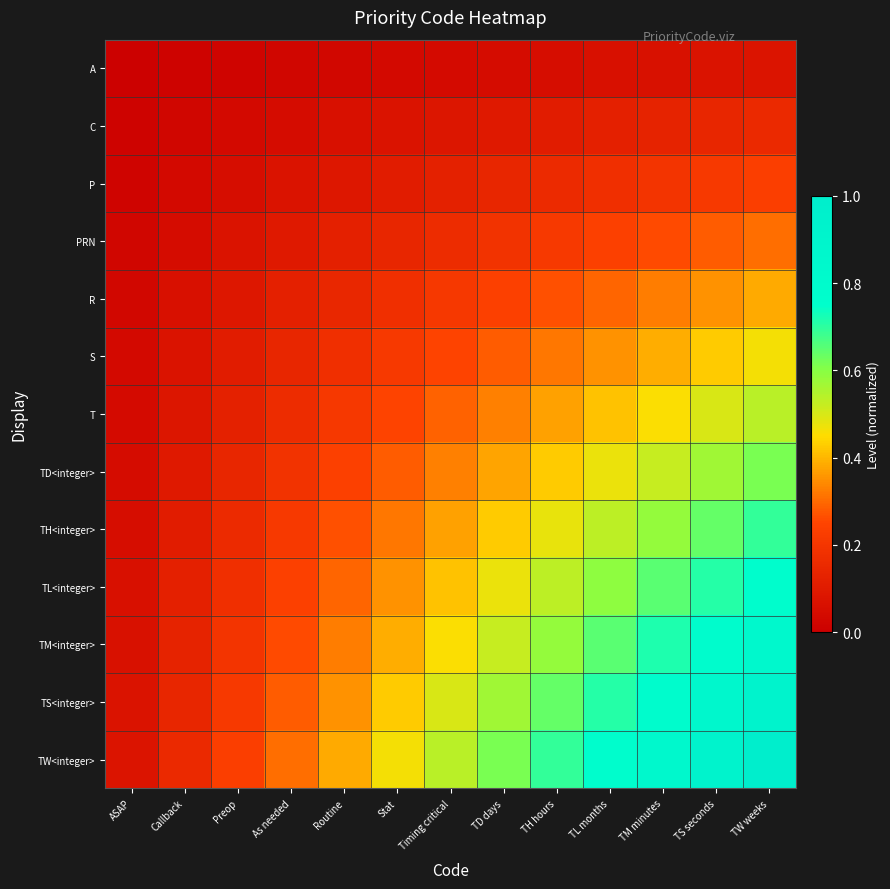

Which series changed the most between ASAP and As needed?

TW<integer>